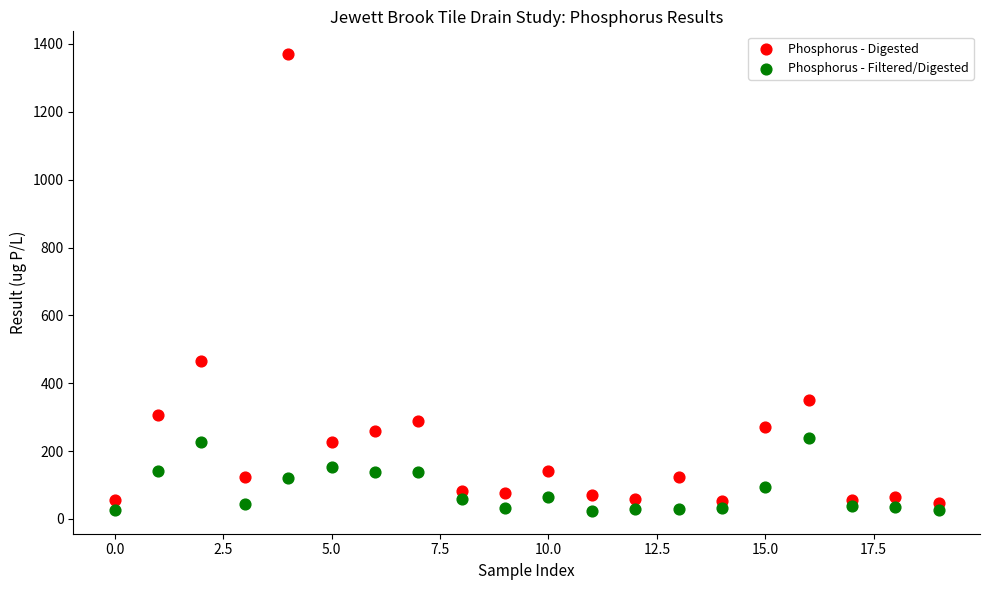

What are all the series names shown in the legend?

Phosphorus - Digested, Phosphorus - Filtered/Digested